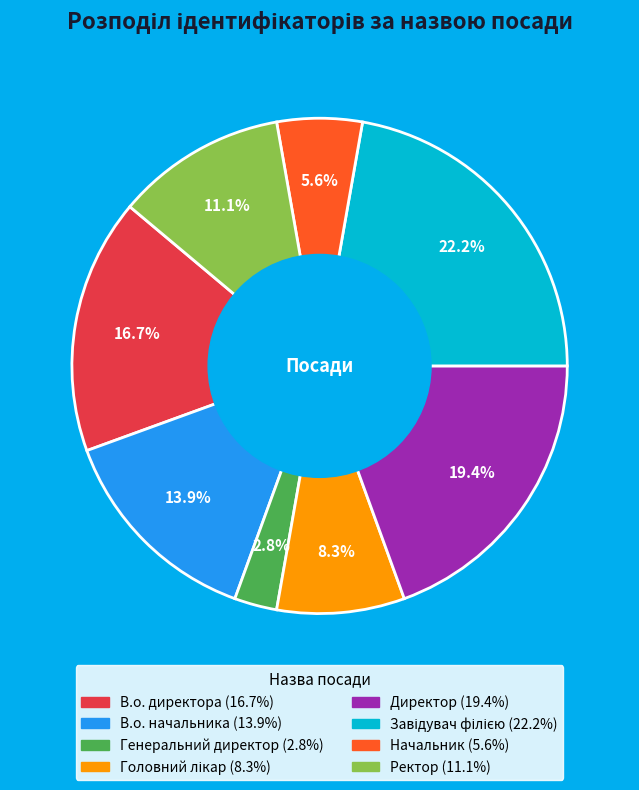

What is the ratio of the value at Ректор to the value at Генеральний директор?

4.0